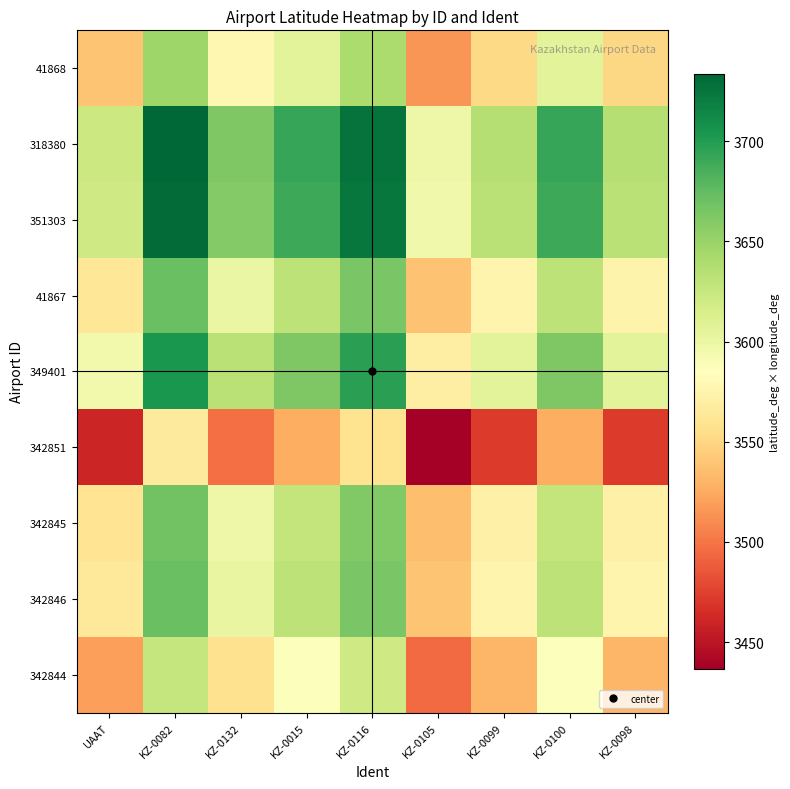

What is the total value across all series at KZ-0099?

32153.1